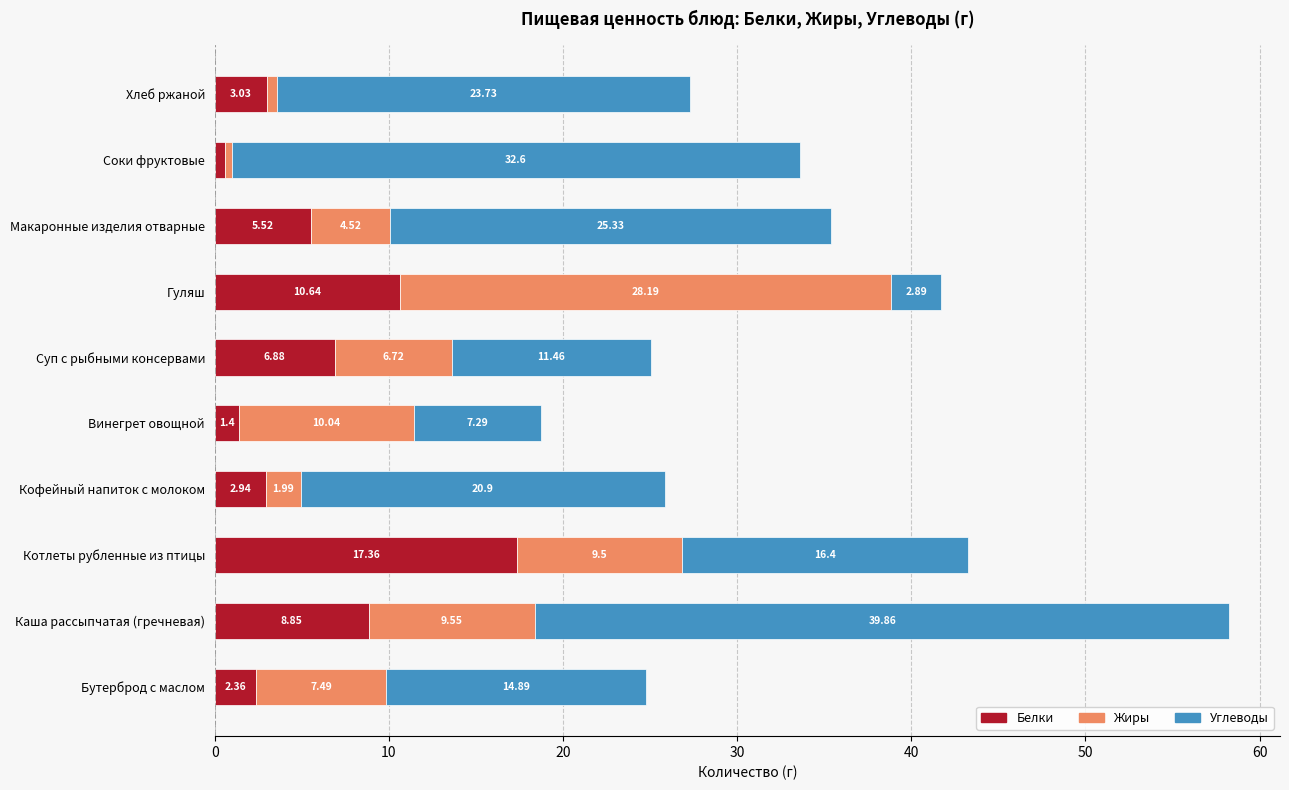

What is the difference between the Белки values at Бутерброд с маслом and Соки фруктовые?

1.8